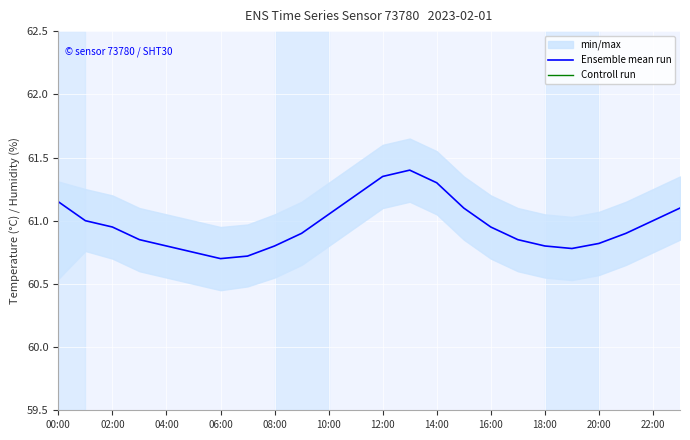

Is it true that Ensemble mean run equals 110.3 at 14:00?

False